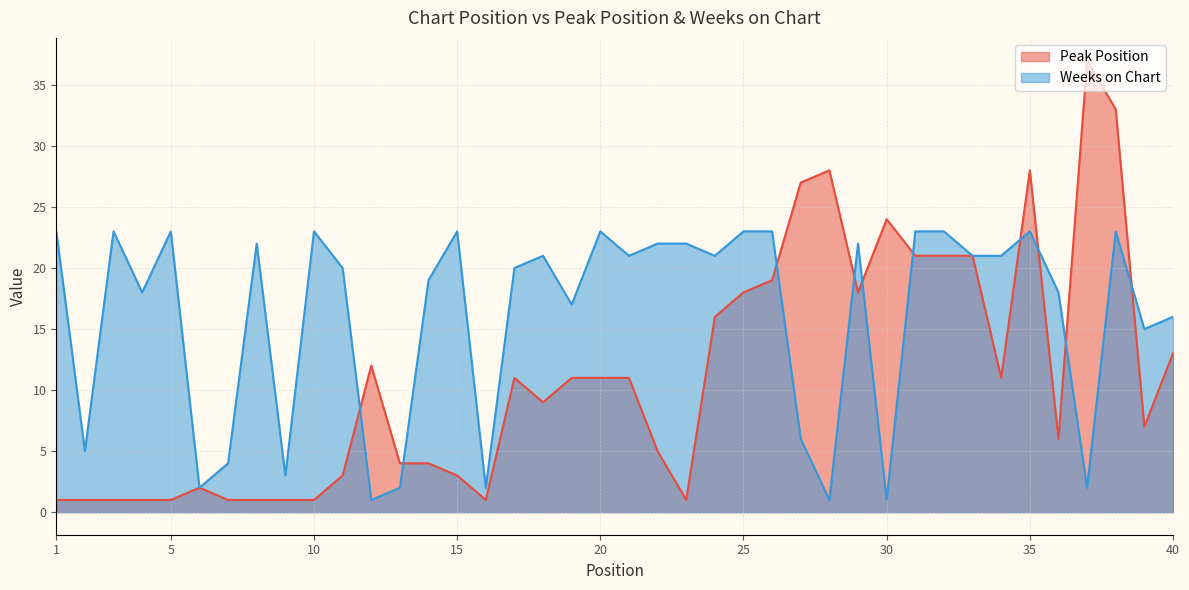

What is the greatest value displayed?

37